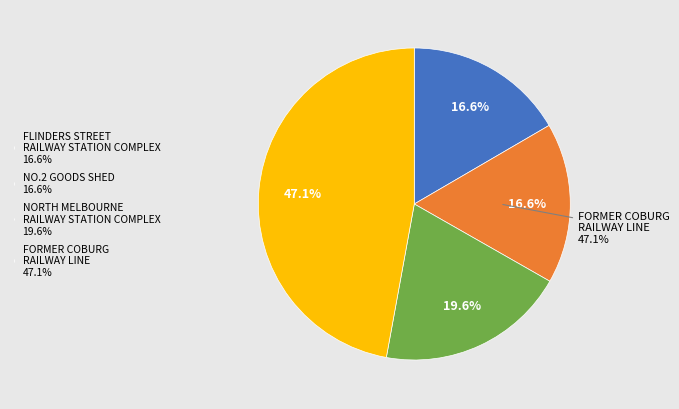

To the nearest percent, what is the difference between the FORMER COBURG RAILWAY LINE and NORTH MELBOURNE RAILWAY STATION COMPLEX slice percentages?

28%